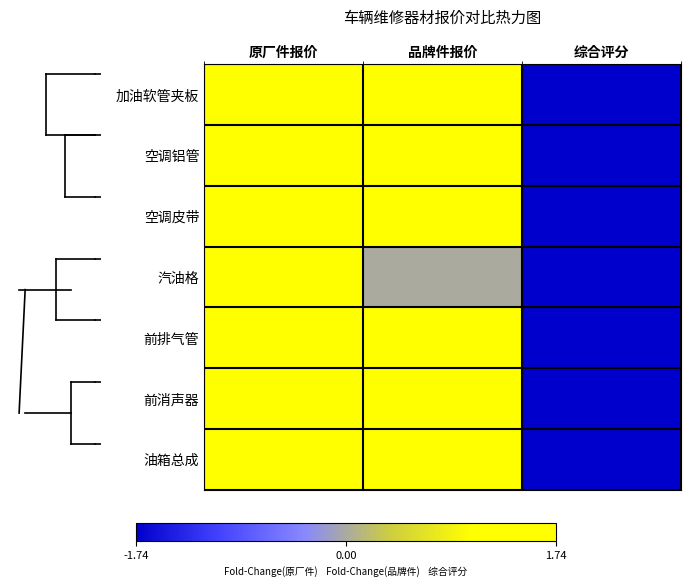

At which category is the sum across all series the highest?

原厂件报价